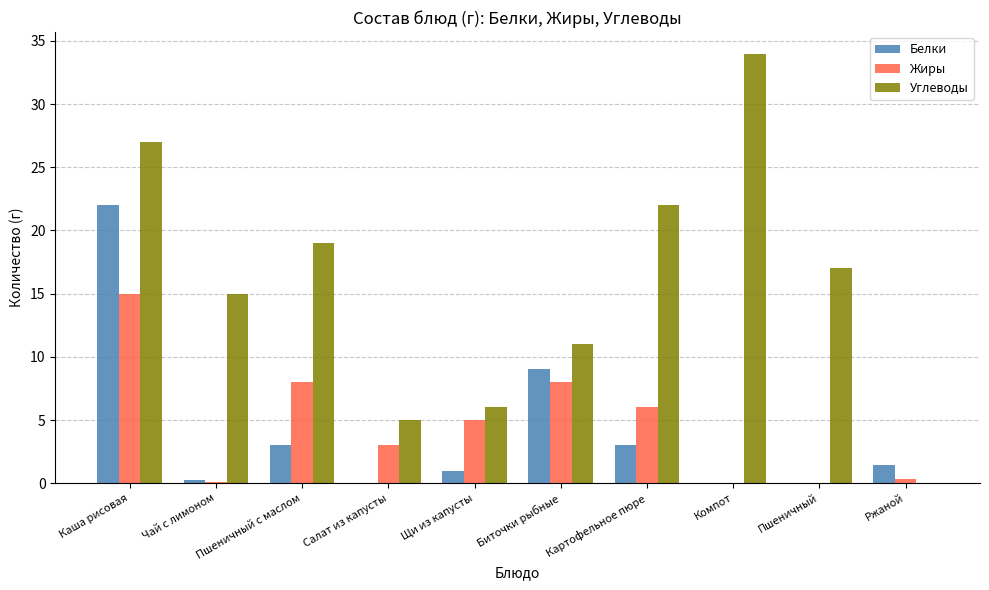

Is the value of Белки at Чай с лимоном greater than the value of Углеводы at Пшеничный с маслом?

No